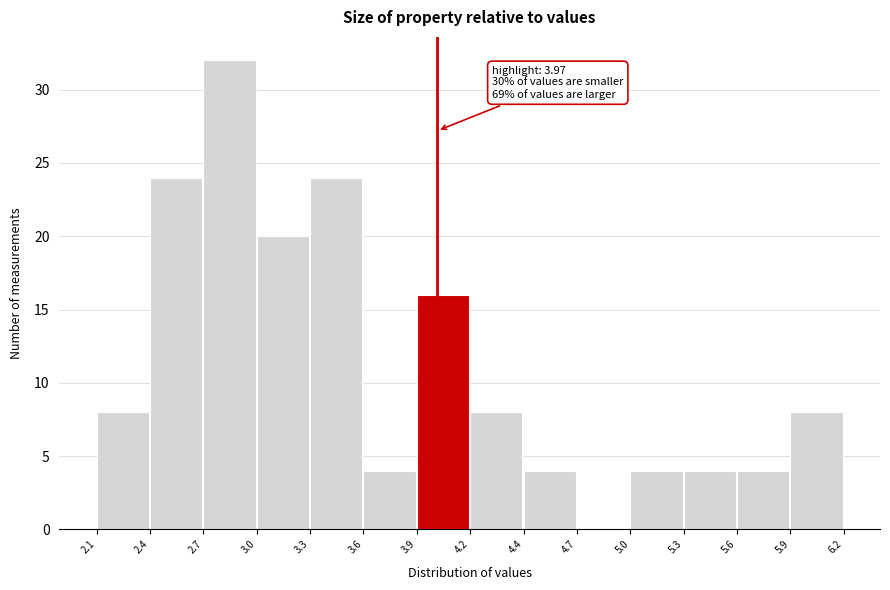

Reading right to left, transcribe all the data shown in this chart.

5.9=8	5.6=4	5.3=4	5.0=4	4.7=0	4.4=4	4.2=8	3.9=16	3.6=4	3.3=24	3.0=20	2.7=32	2.4=24	2.1=8